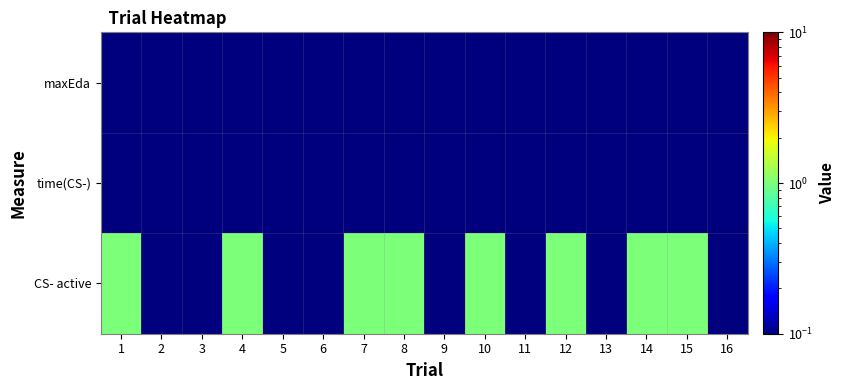

Between 5 and 16, which series saw the biggest shift?

maxEda